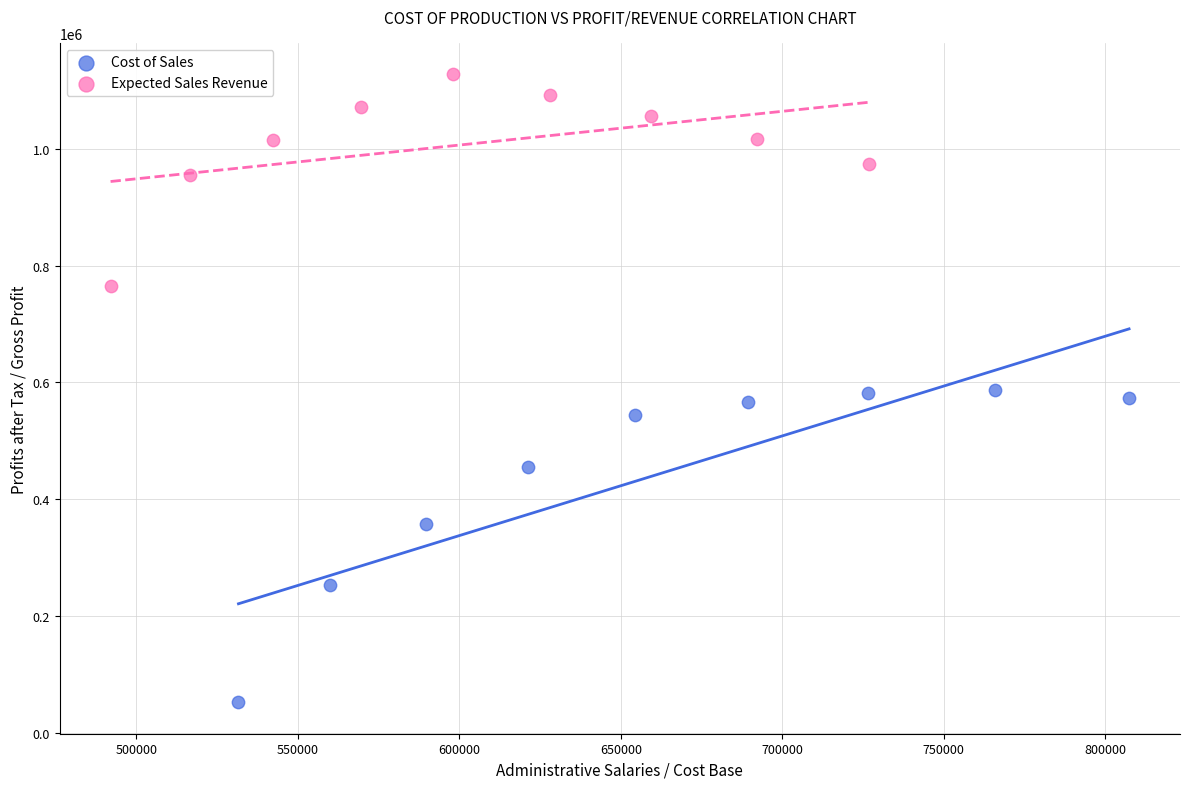

Which series has the widest spread of Y values?

Cost of Sales